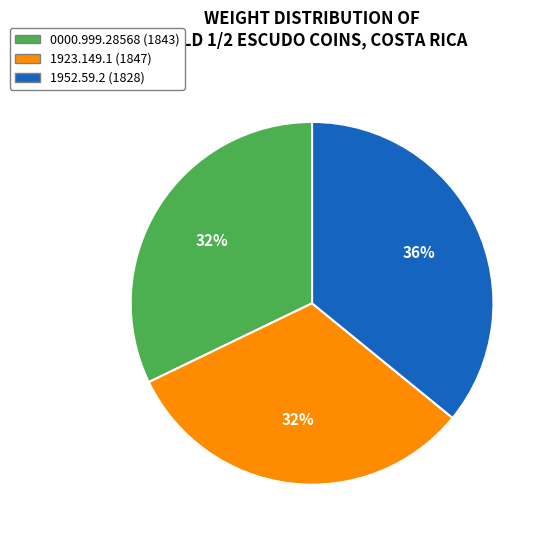

How many slices are in this pie chart?

3